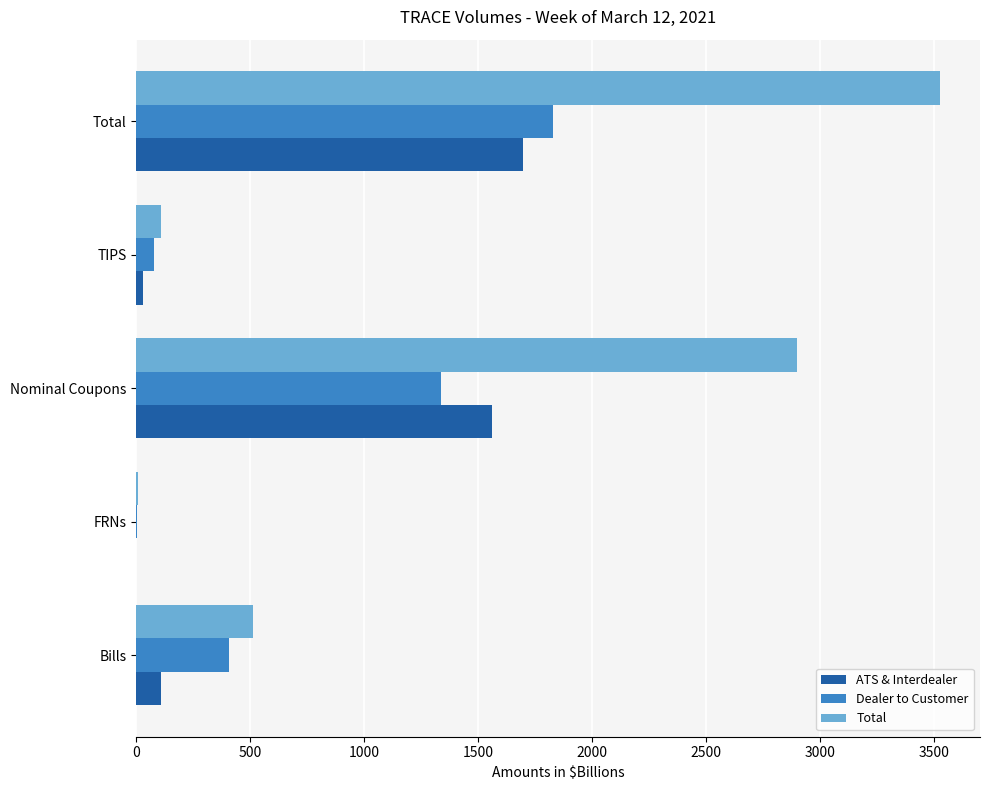

At which label is Dealer to Customer closest to 916?

Nominal Coupons